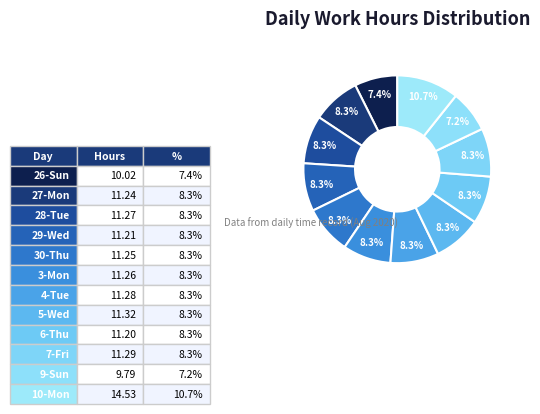

How many segments does this pie chart have?

12